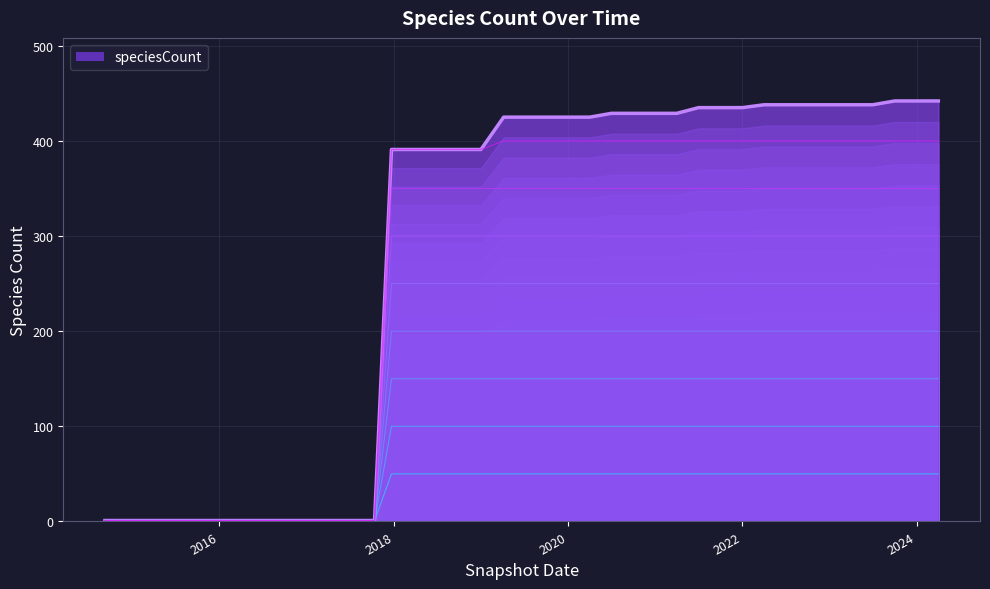

What is the smallest value displayed?

1